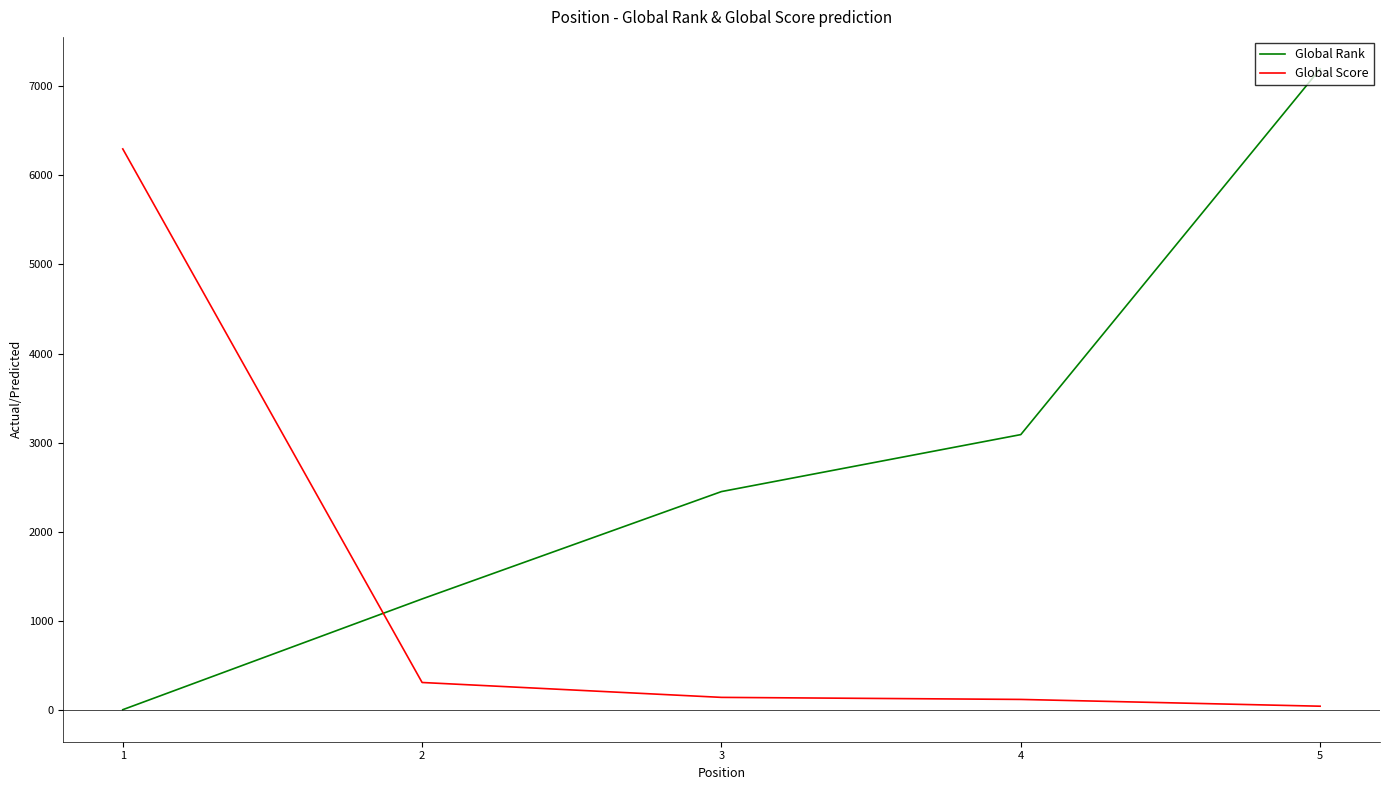

What is the sum of the Global Rank values at 4 and 5?

10283